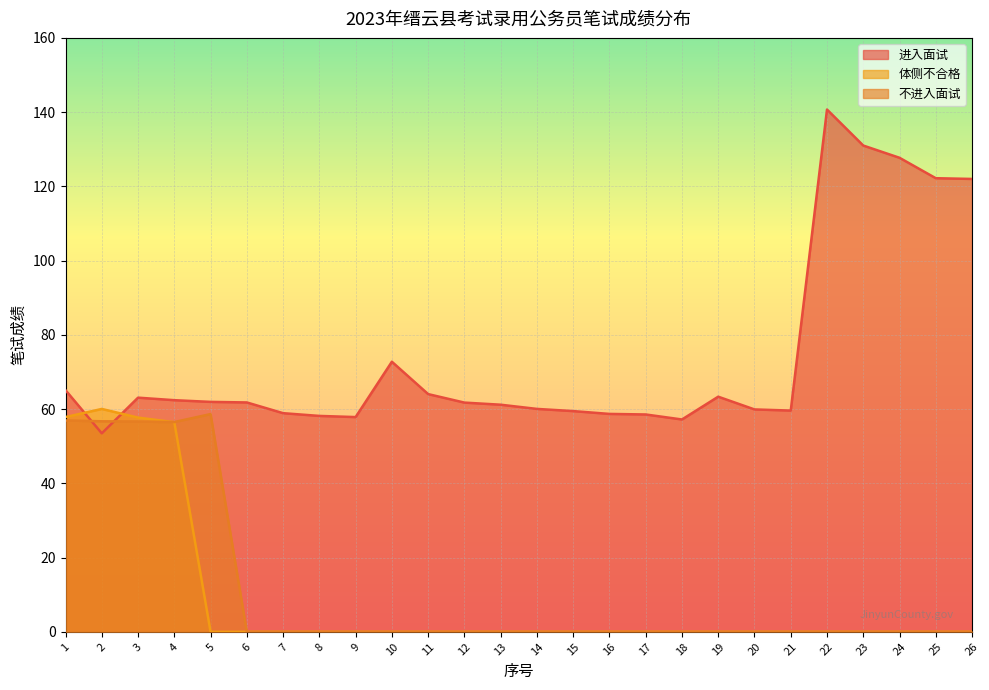

Rank the series by their maximum value, from lowest to highest.

不进入面试, 体侧不合格, 进入面试